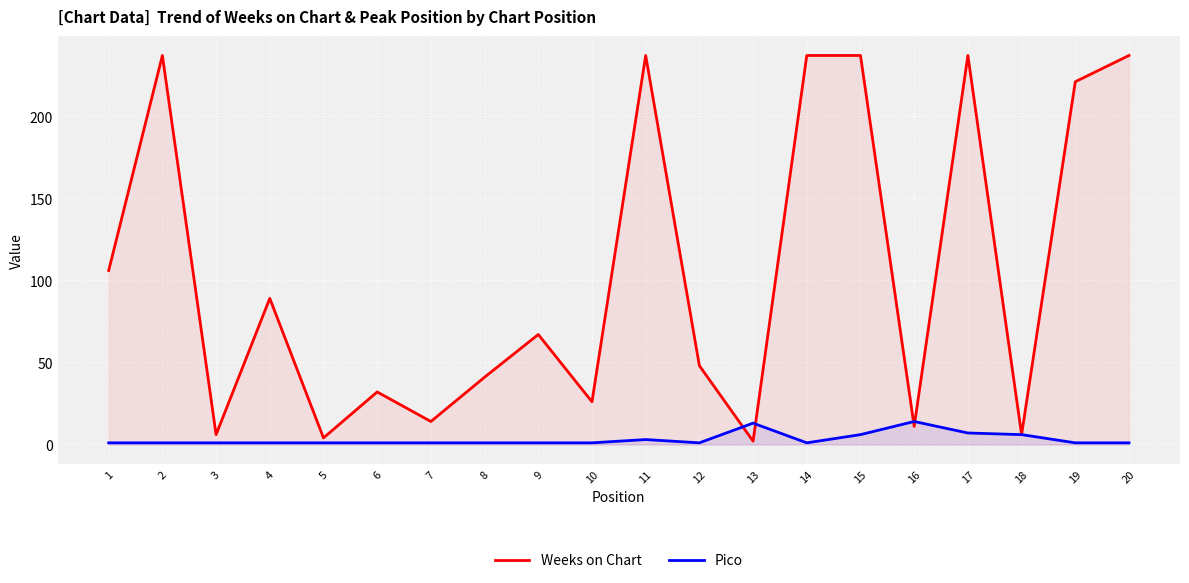

True or false: Weeks on Chart and Pico intersect in this chart.

True